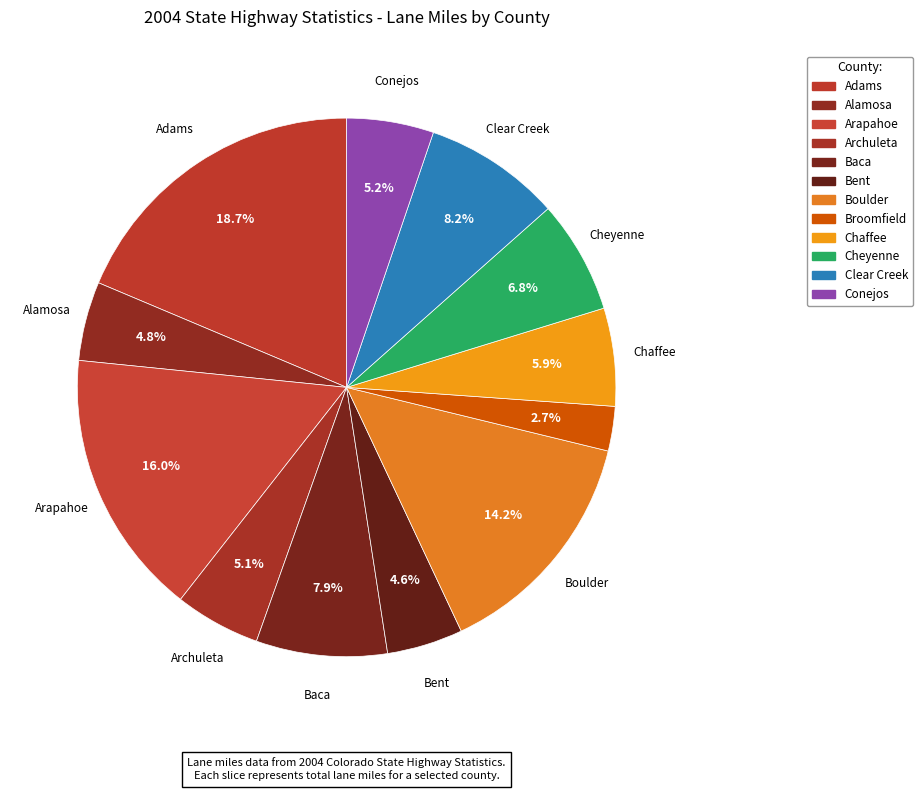

What is the largest slice in the pie chart?

Adams